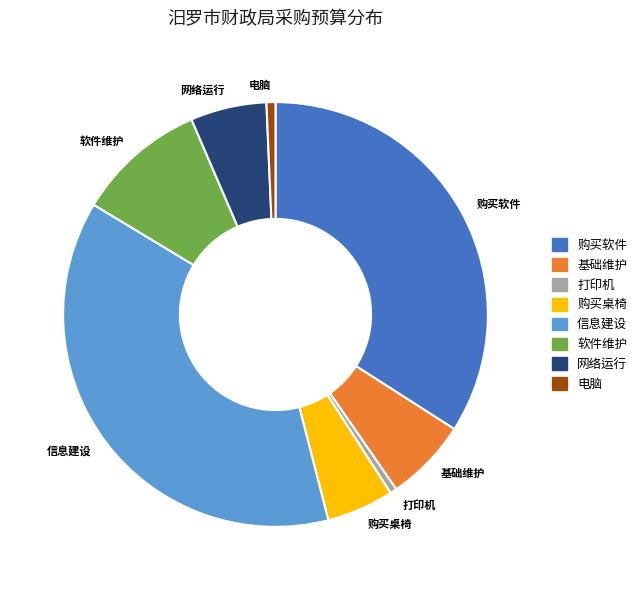

Is there a majority slice in this chart?

No